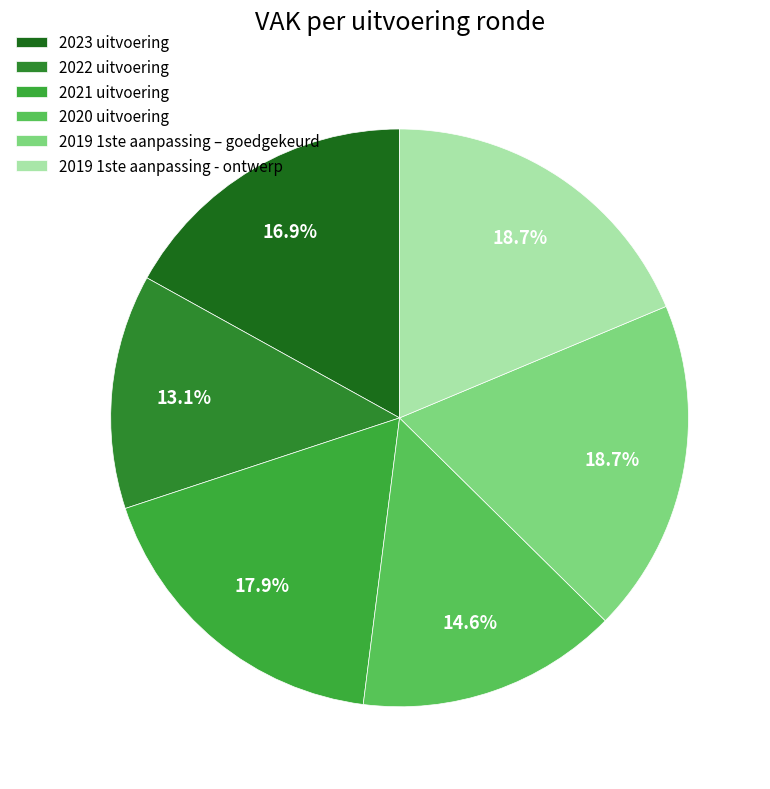

Count the number of slices in the pie.

6